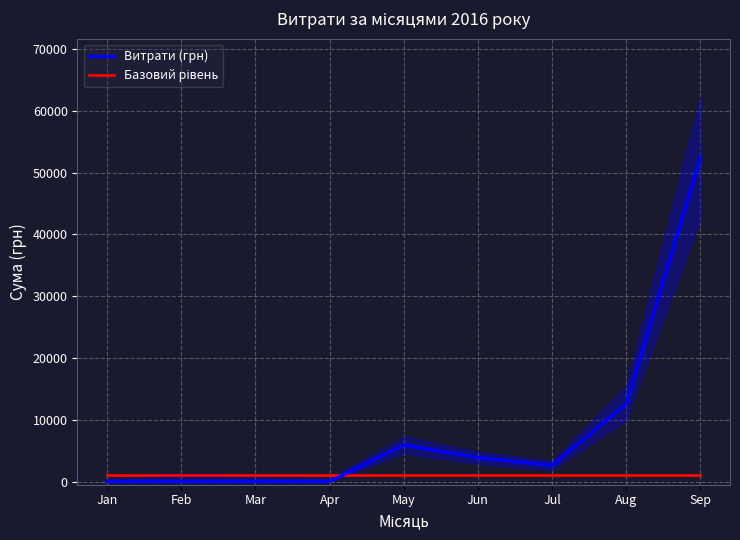

What is the sum of all Витрати (грн) values?

77323.1